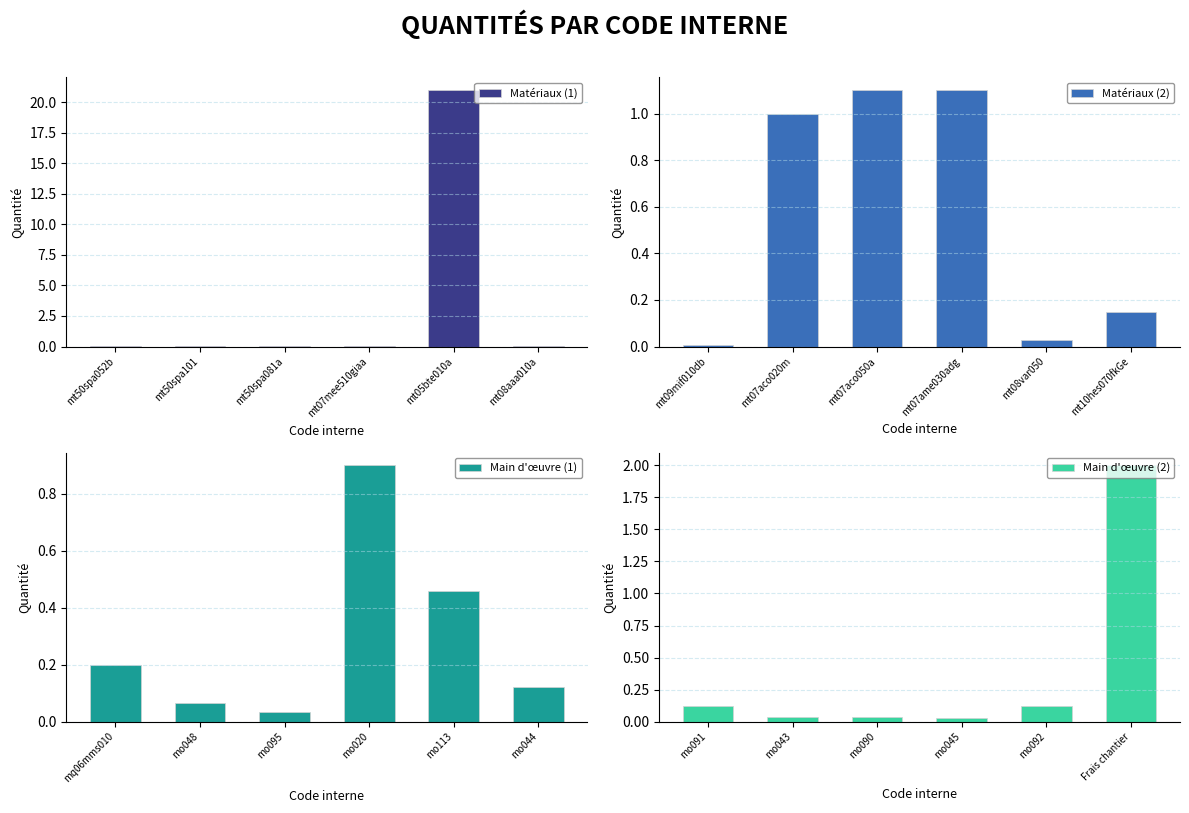

Rank the categories by Matériaux (1) value from highest to lowest.

mt05bte010a, mt50spa101, mt50spa052b, mt50spa081a, mt07mee510giaa, mt08aaa010a